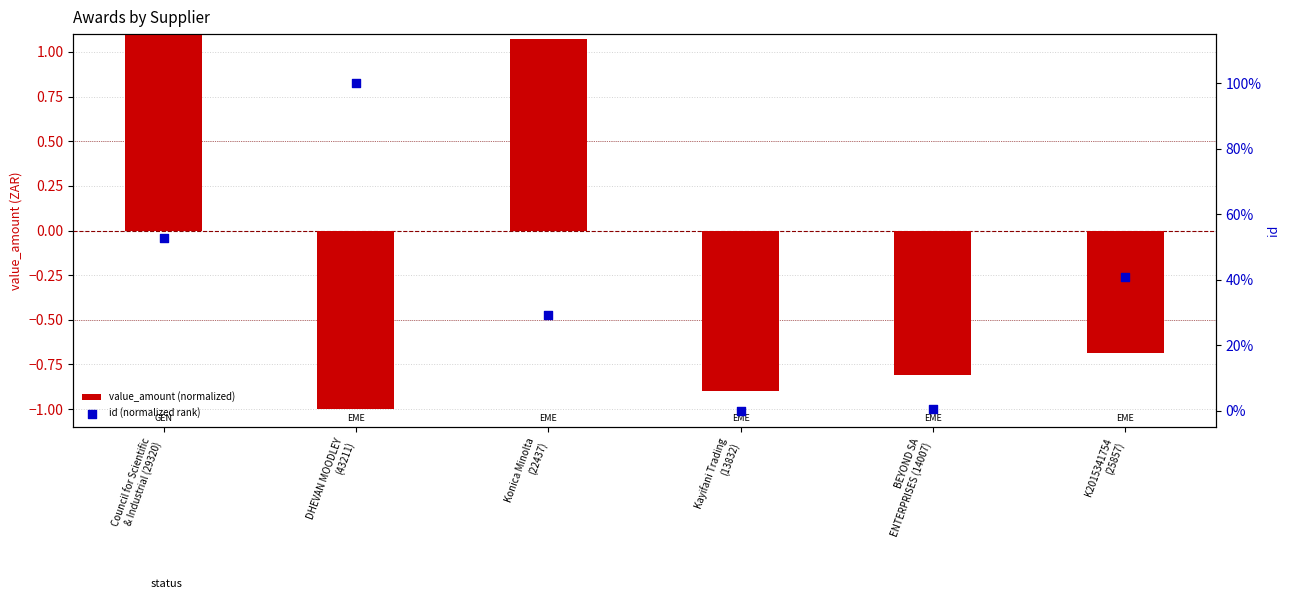

At how many categories does at least one series exceed 0?

5